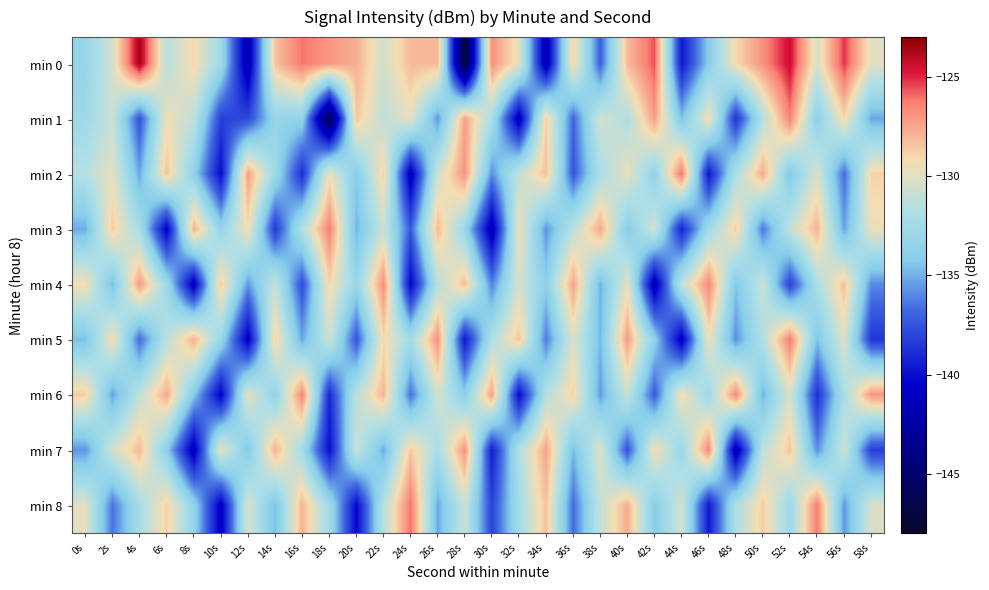

The min 5 series shows -141.1 at 44s. True or false?

True